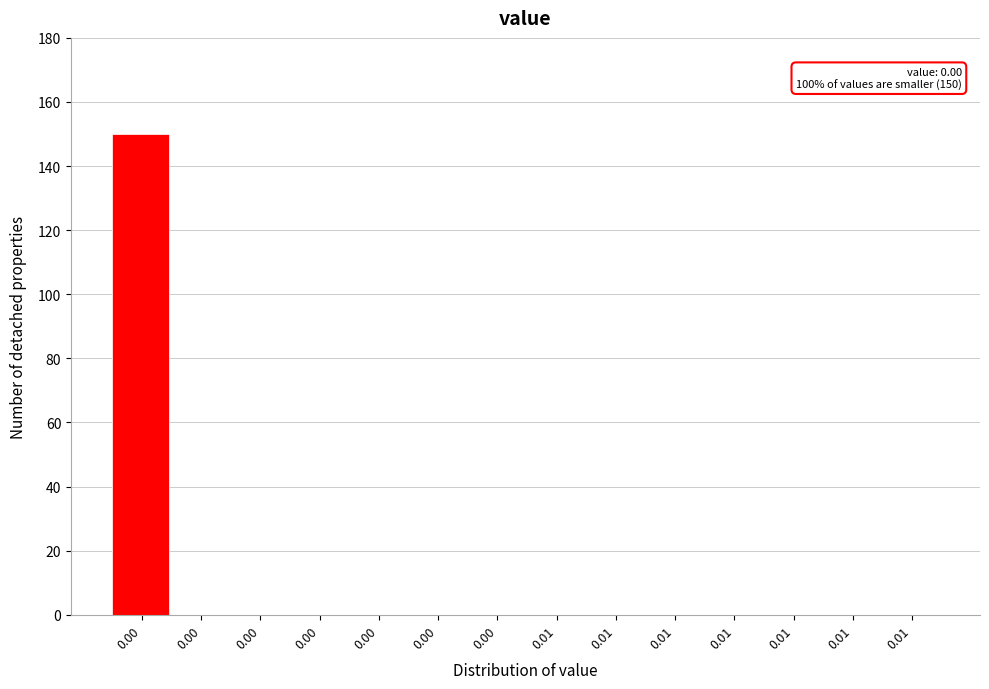

Are the bars horizontal?

No